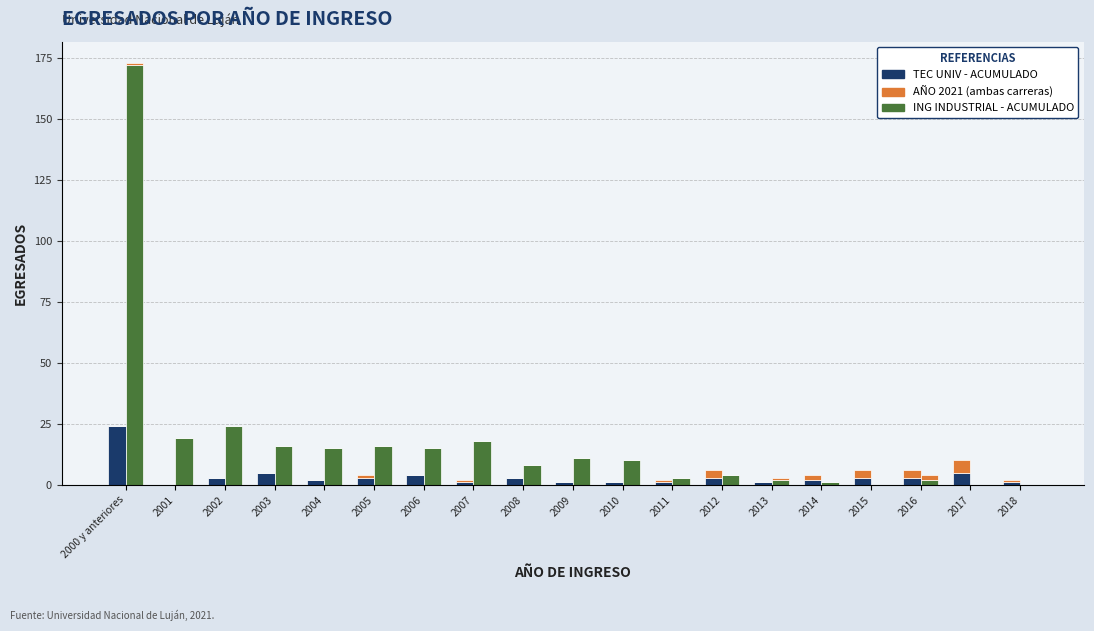

What is the difference between the maximum and minimum values in the TEC UNIV - AÑO 2021 series?

5